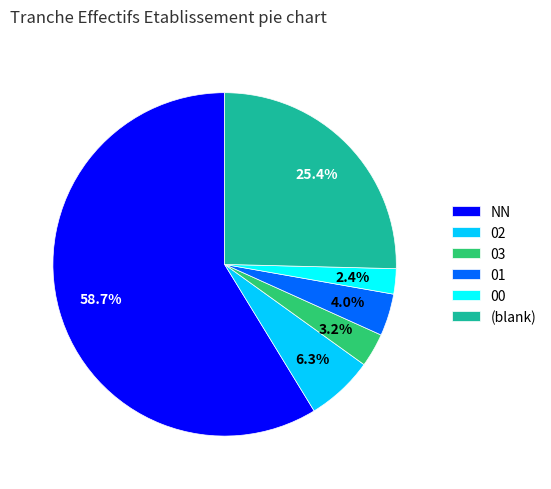

How much of the chart is everything except 01?

96.0%